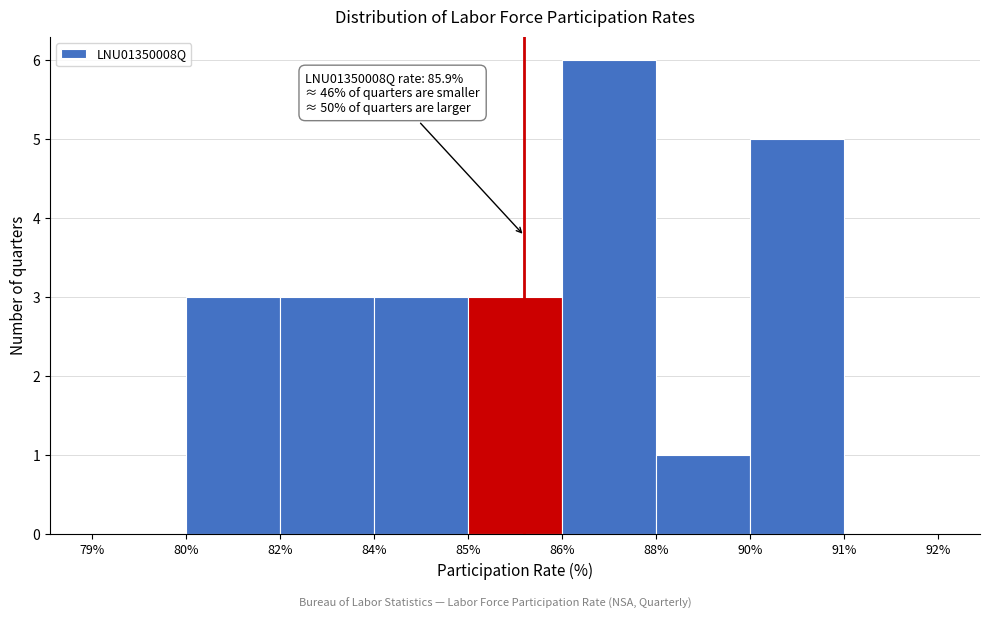

Reading left to right, extract all data points from this chart.

79%=0	80%=3	82%=3	84%=3	85%=3	86%=6	88%=1	90%=5	91%=0